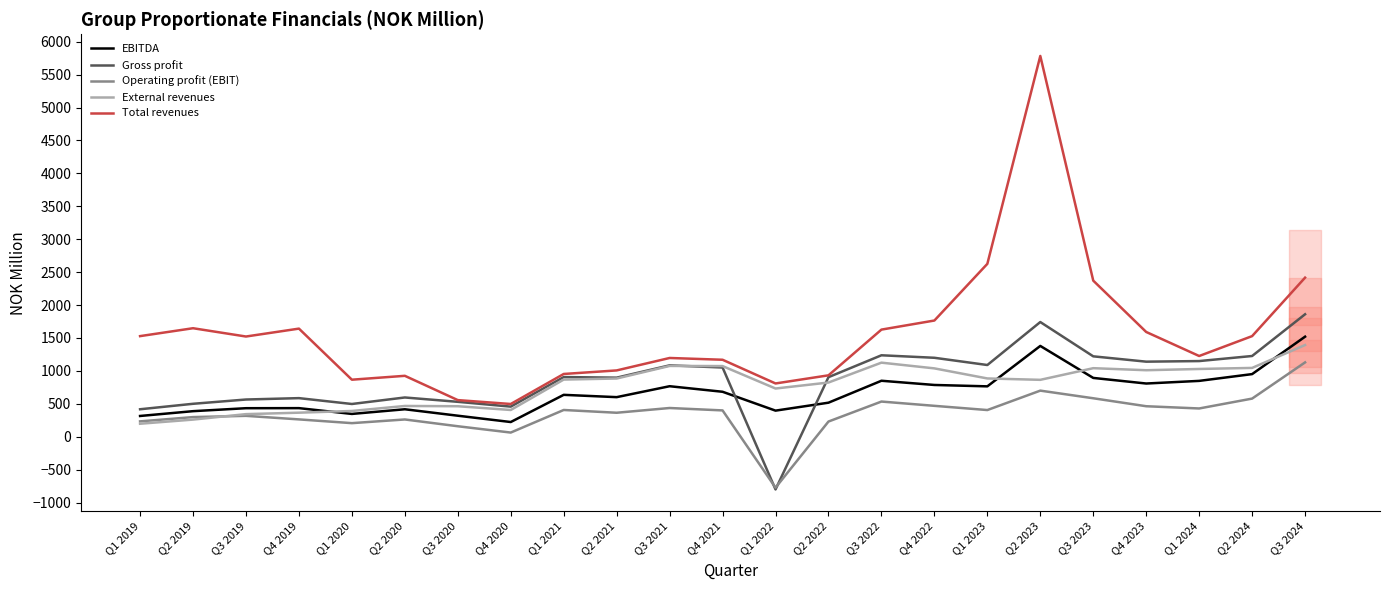

What is the label of the 15th point from the right?

Q1 2021